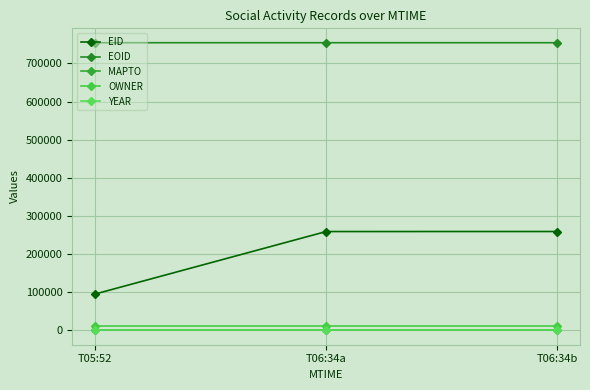

What are all the series names shown in the legend?

EID, EOID, MAPTO, OWNER, YEAR